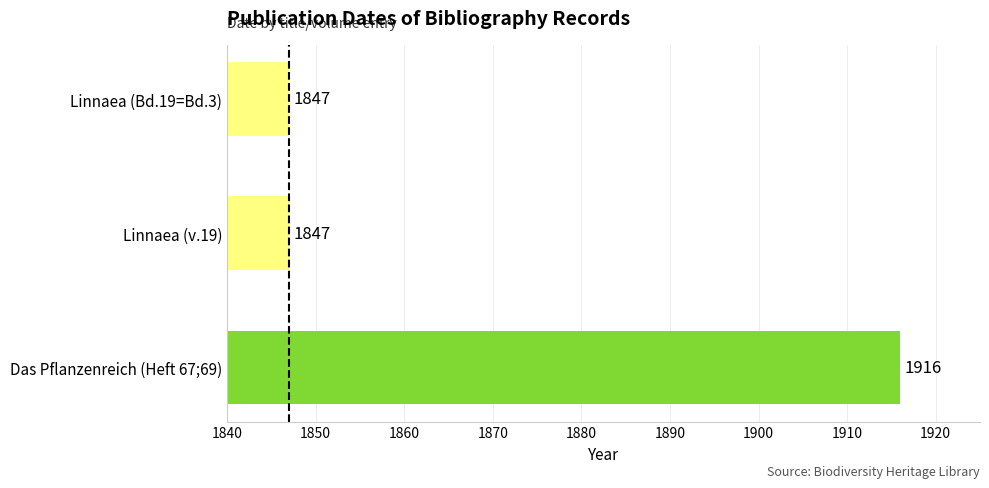

What is the label of the 3rd bar from the top?

Das Pflanzenreich (Heft 67;69)